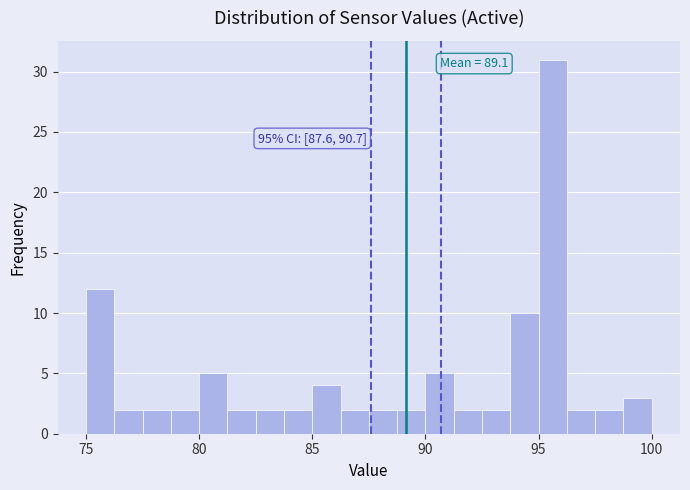

Read against the x-axis, roughly where is the centre of the tallest bar?

95.5